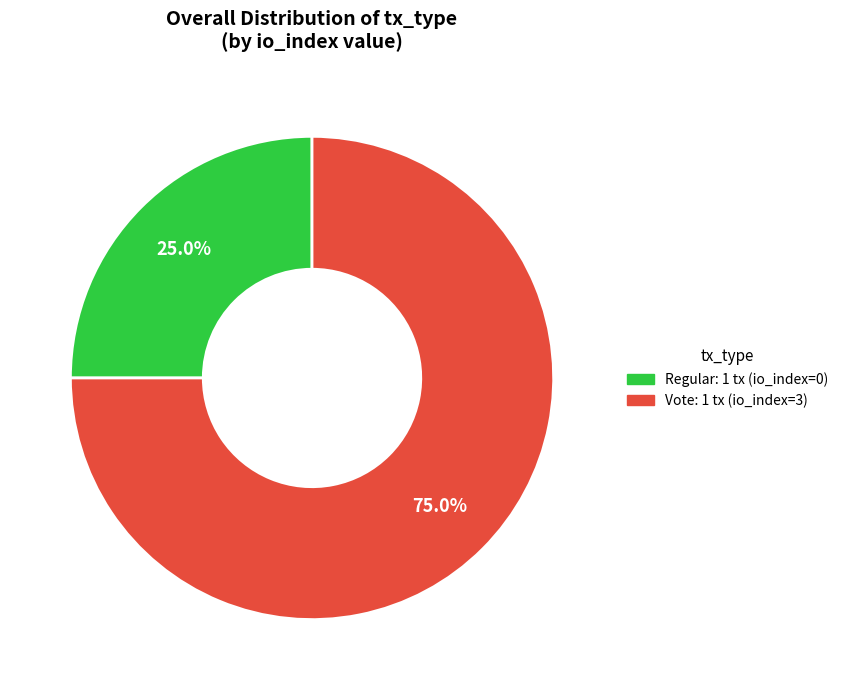

Is there a majority slice in this chart?

Yes